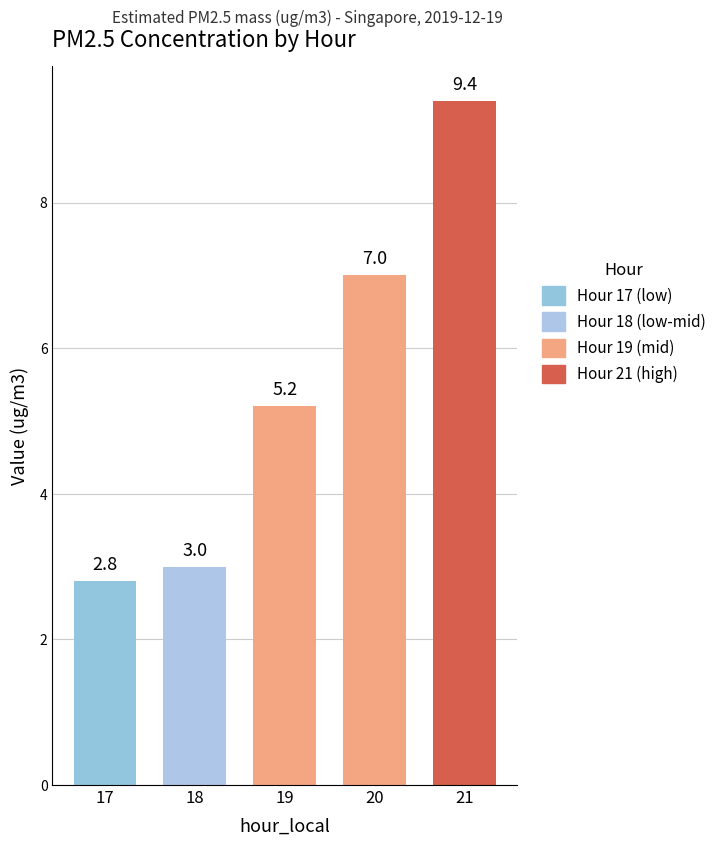

What is the difference between the values at 21 and 19?

4.2